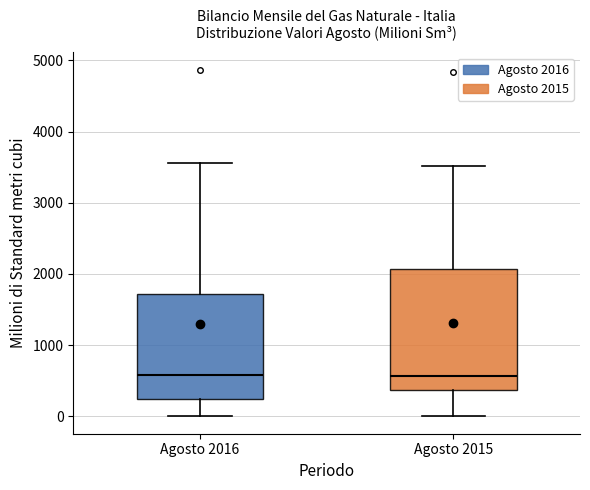

Reading left to right, transcribe this box plot: for each box, give where its median line is, the range the box spans, and where its two whiskers end, as read against the y-axis. The values are not printed on the chart, so give them approximately, as read against the axis.

Agosto 2016: median 600, box 200 to 1700, whiskers 0 to 3600
Agosto 2015: median 600, box 400 to 2100, whiskers 0 to 3500